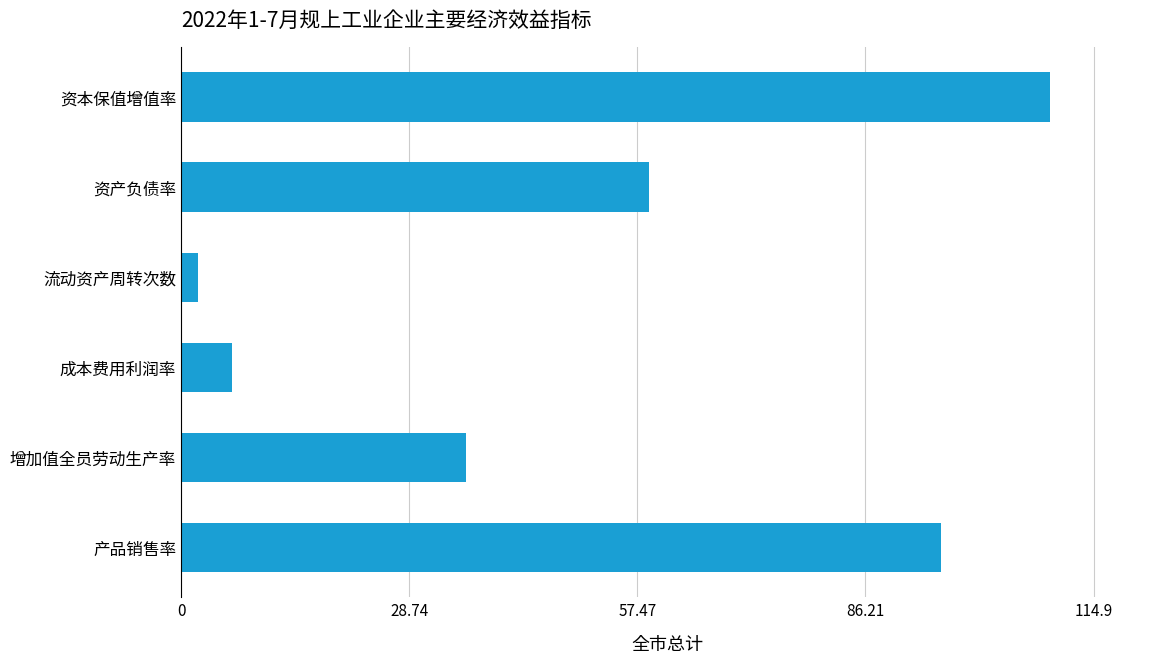

At which category does the chart reach its minimum across all series?

流动资产周转次数